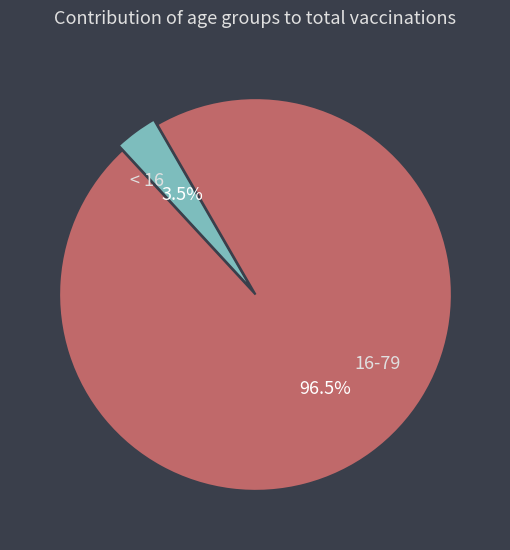

Is there a majority slice in this chart?

Yes